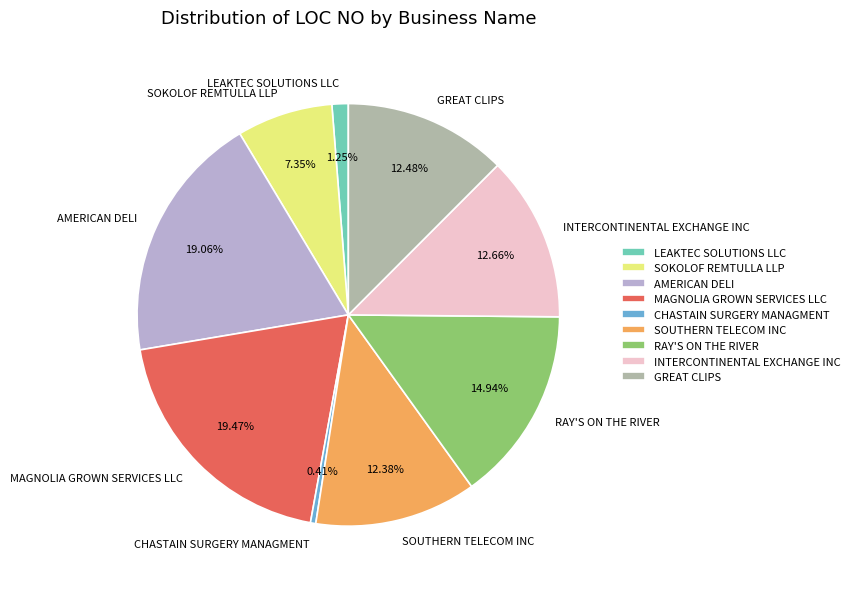

Is MAGNOLIA GROWN SERVICES LLC the majority of the pie?

No